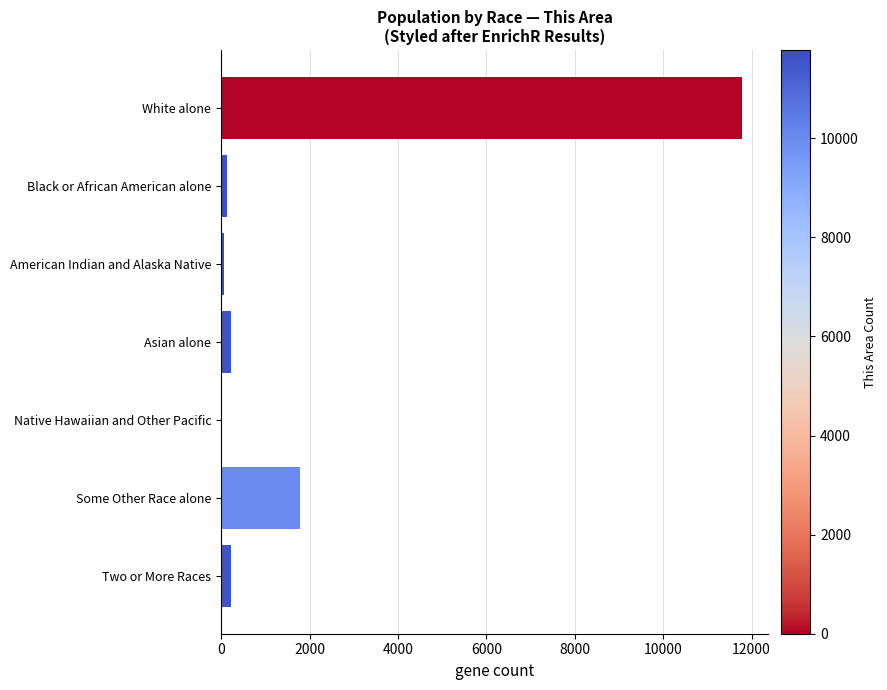

Between White alone and Asian alone, which is larger?

White alone